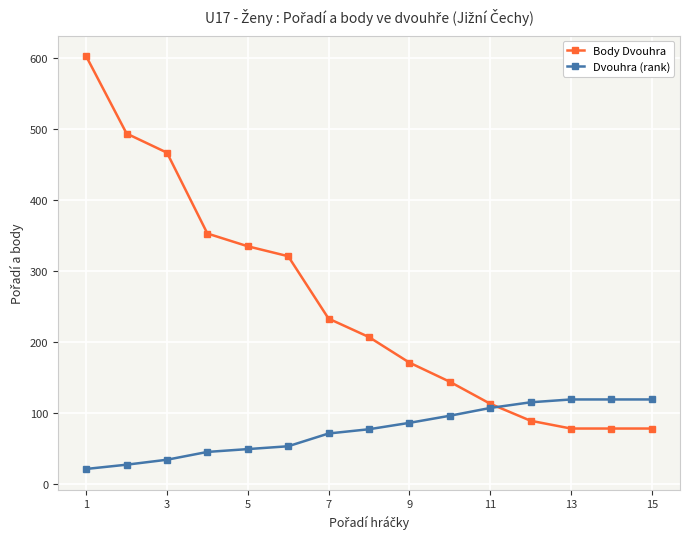

Which series has the widest spread of values?

Body Dvouhra